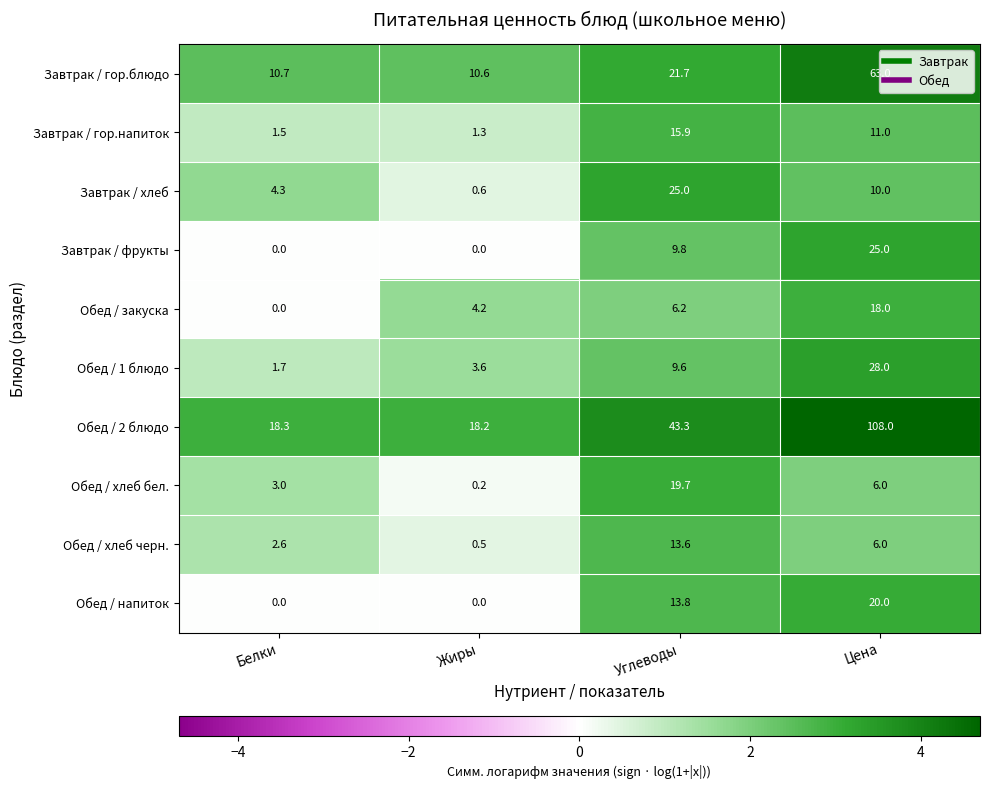

Which series has the largest total across all categories?

Обед / 2 блюдо